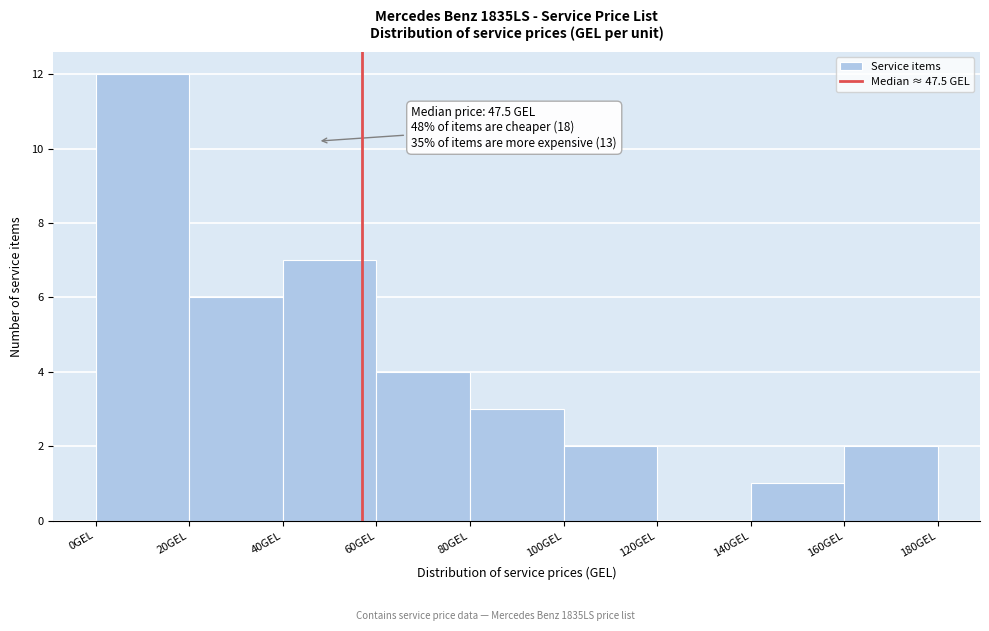

Which range on the x-axis has the tallest bar?

0 to 20